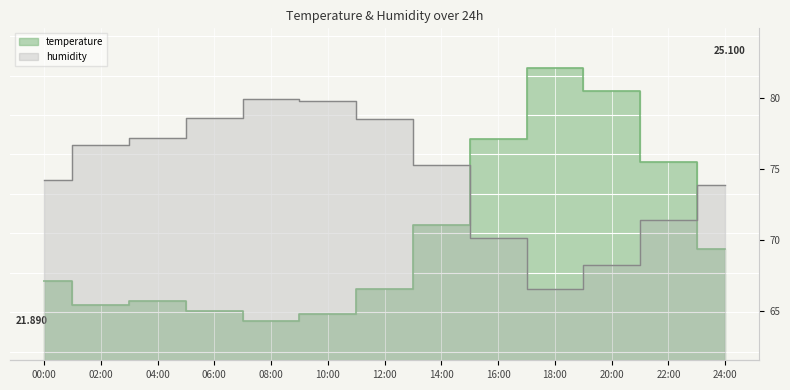

What position from the right is 08:00?

9